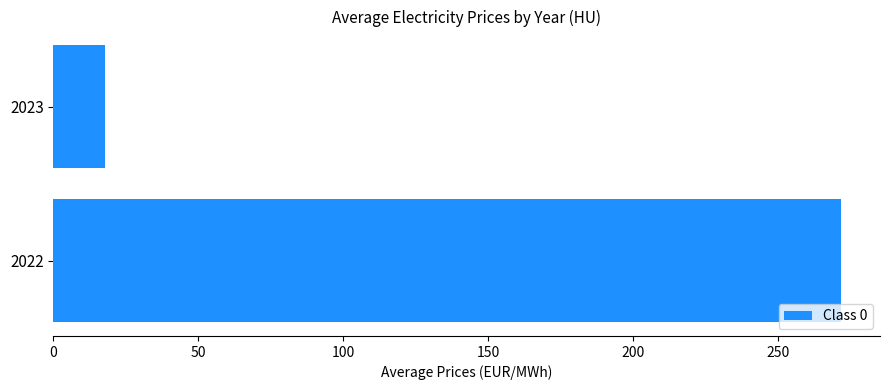

Which has a higher value, 2022 or 2023?

2022